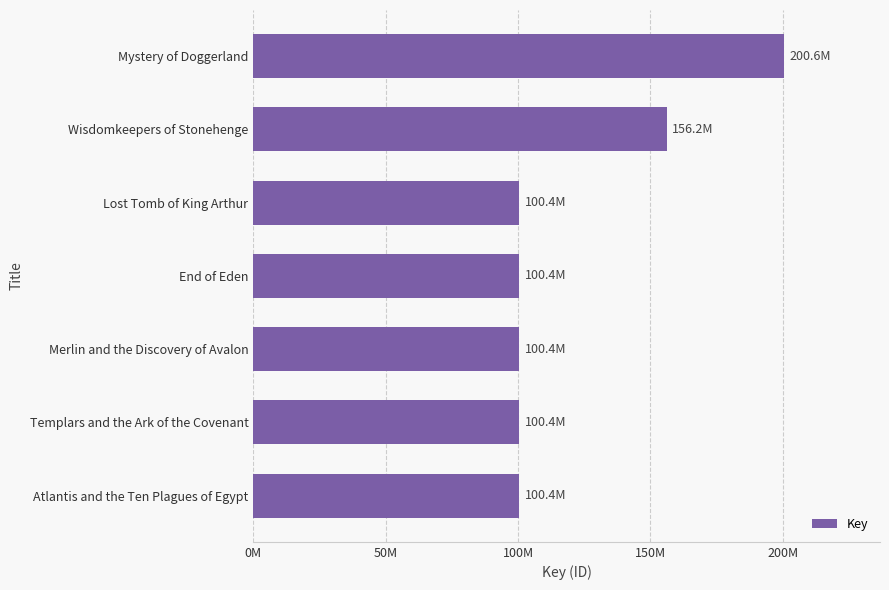

Are the bars horizontal?

Yes